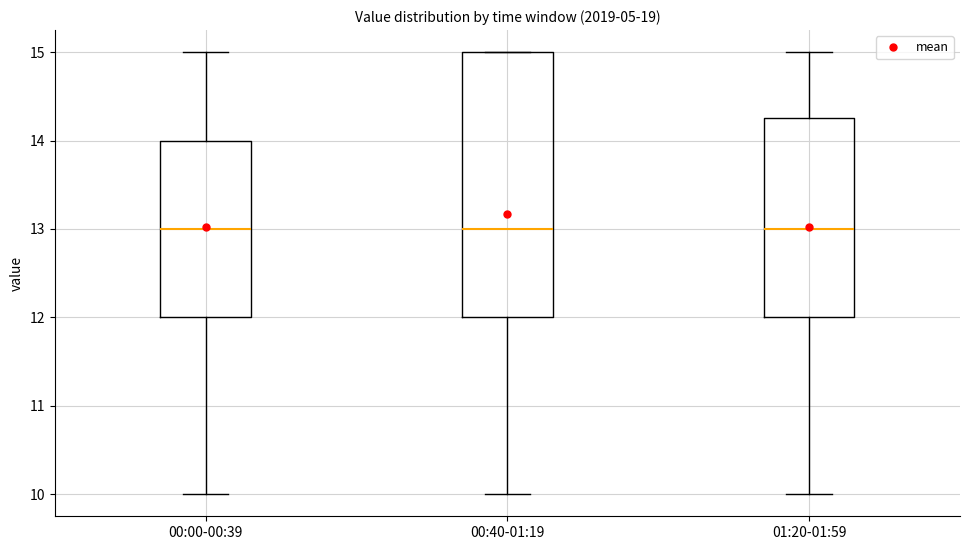

Reading left to right, read every box against the y-axis: the position of its median line, the range the box covers, and the ends of its whiskers. The values are not printed on the chart, so give them approximately, as read against the axis.

00:00-00:39: median 13.0, box 12.0 to 14.0, whiskers 10.0 to 15.0
00:40-01:19: median 13.0, box 12.0 to 15.0, whiskers 10.0 to 15.0
01:20-01:59: median 13.0, box 12.0 to 14.3, whiskers 10.0 to 15.0